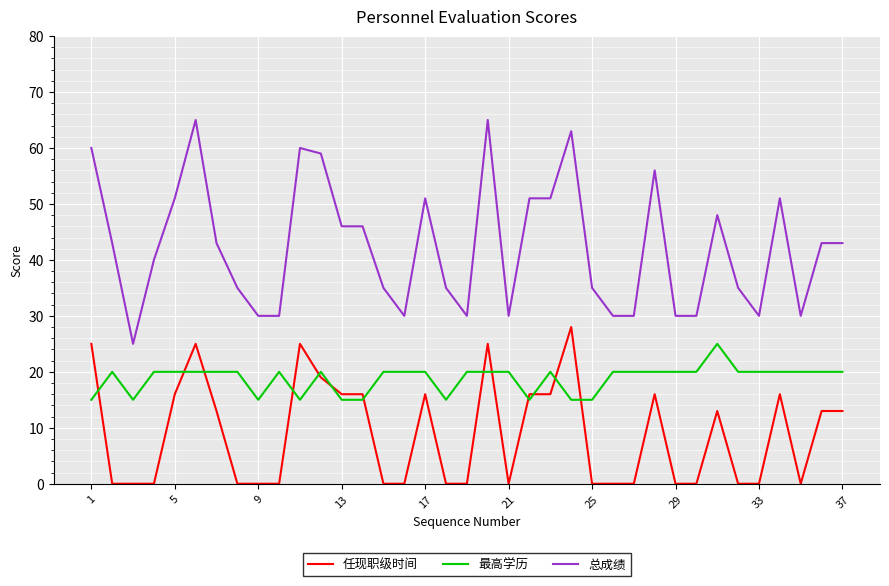

What is the sum of all 总成绩 values?

1565